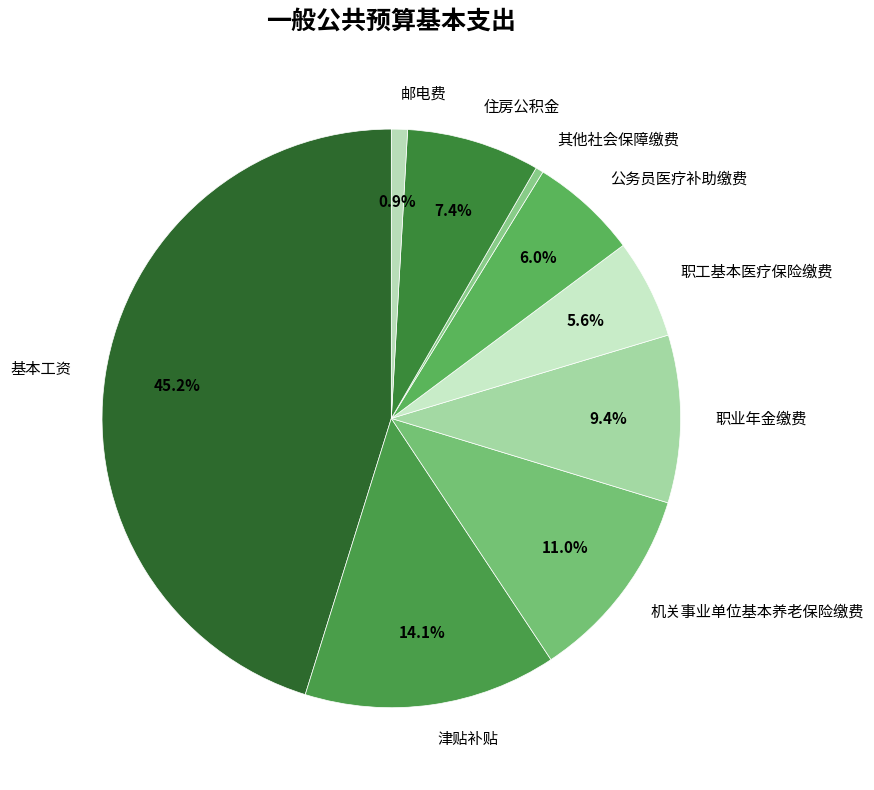

Approximately how many times larger is the value at 基本工资 compared to 住房公积金?

6.1